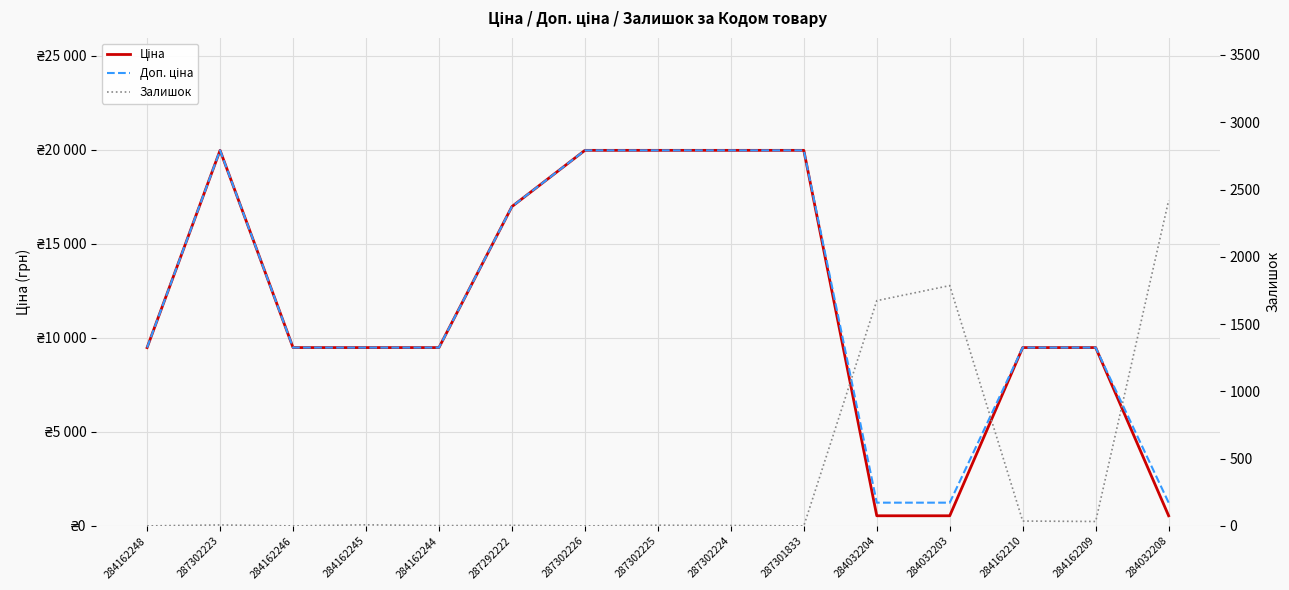

True or false: Доп. ціна and Ціна intersect in this chart.

False